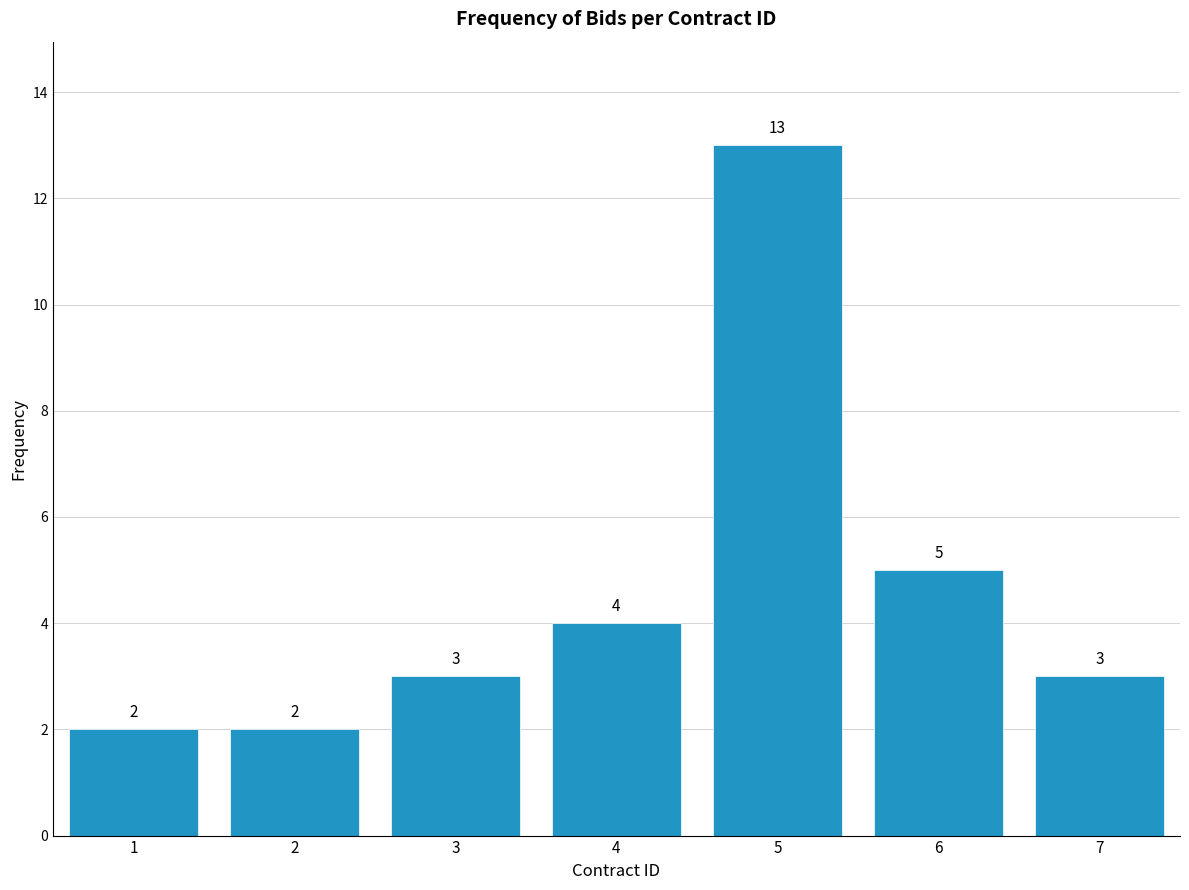

Reading right to left, list all the values displayed in this chart.

3	5	13	4	3	2	2